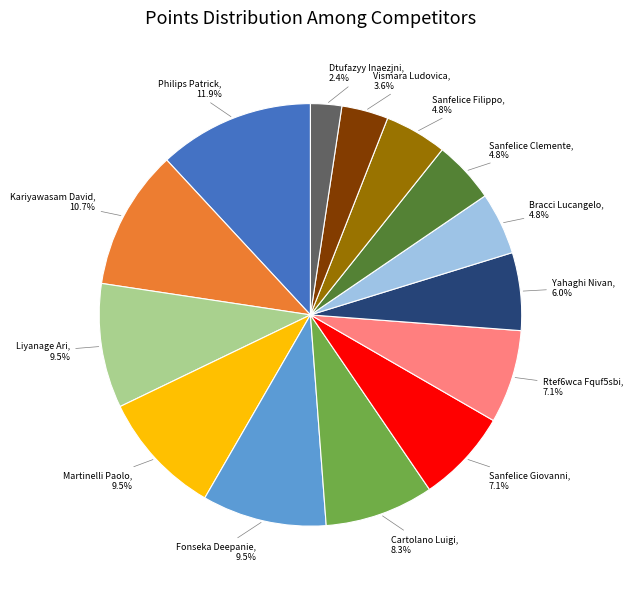

Is there a majority slice in this chart?

No